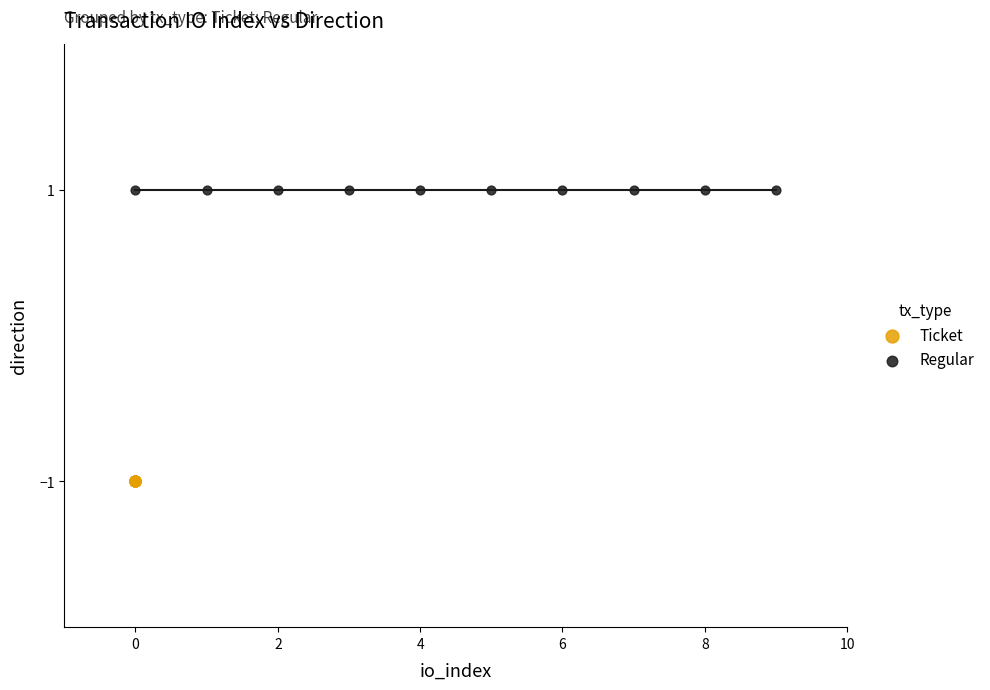

Which series reaches the minimum Y coordinate?

Ticket